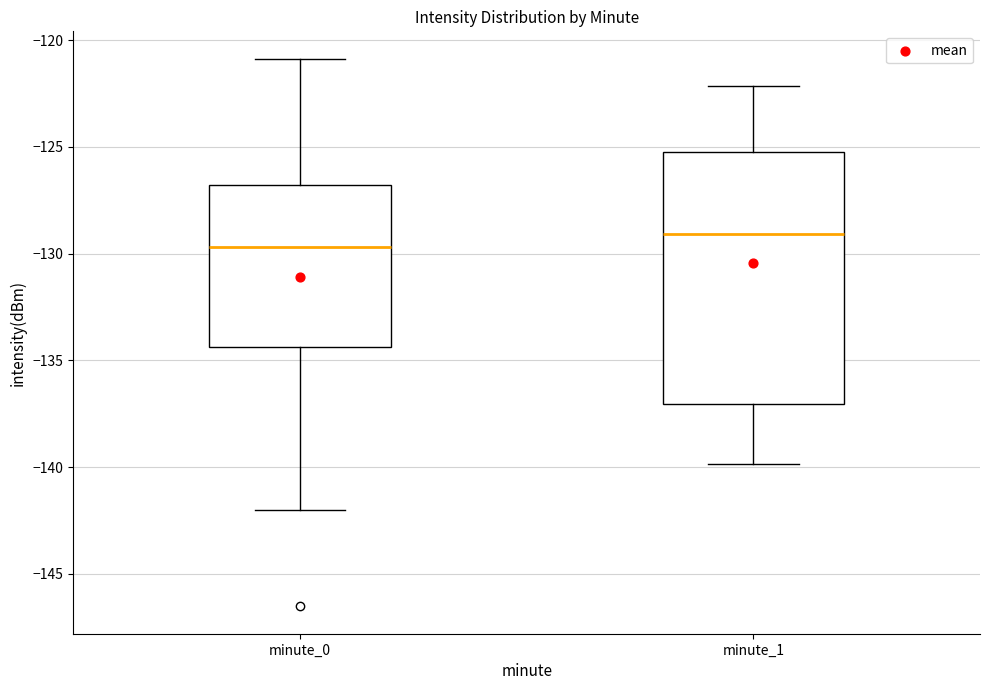

Which box has the highest median line?

minute_1